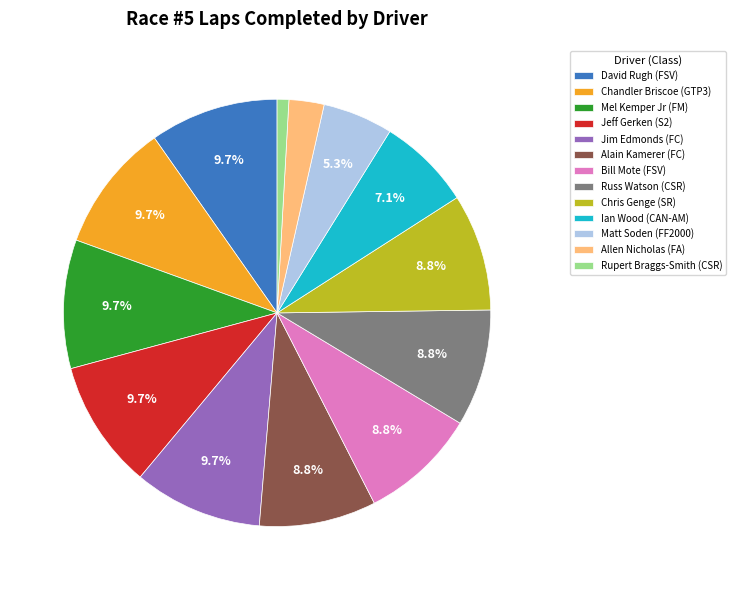

What is the smallest slice in the pie chart?

Rupert Braggs-Smith (CSR)